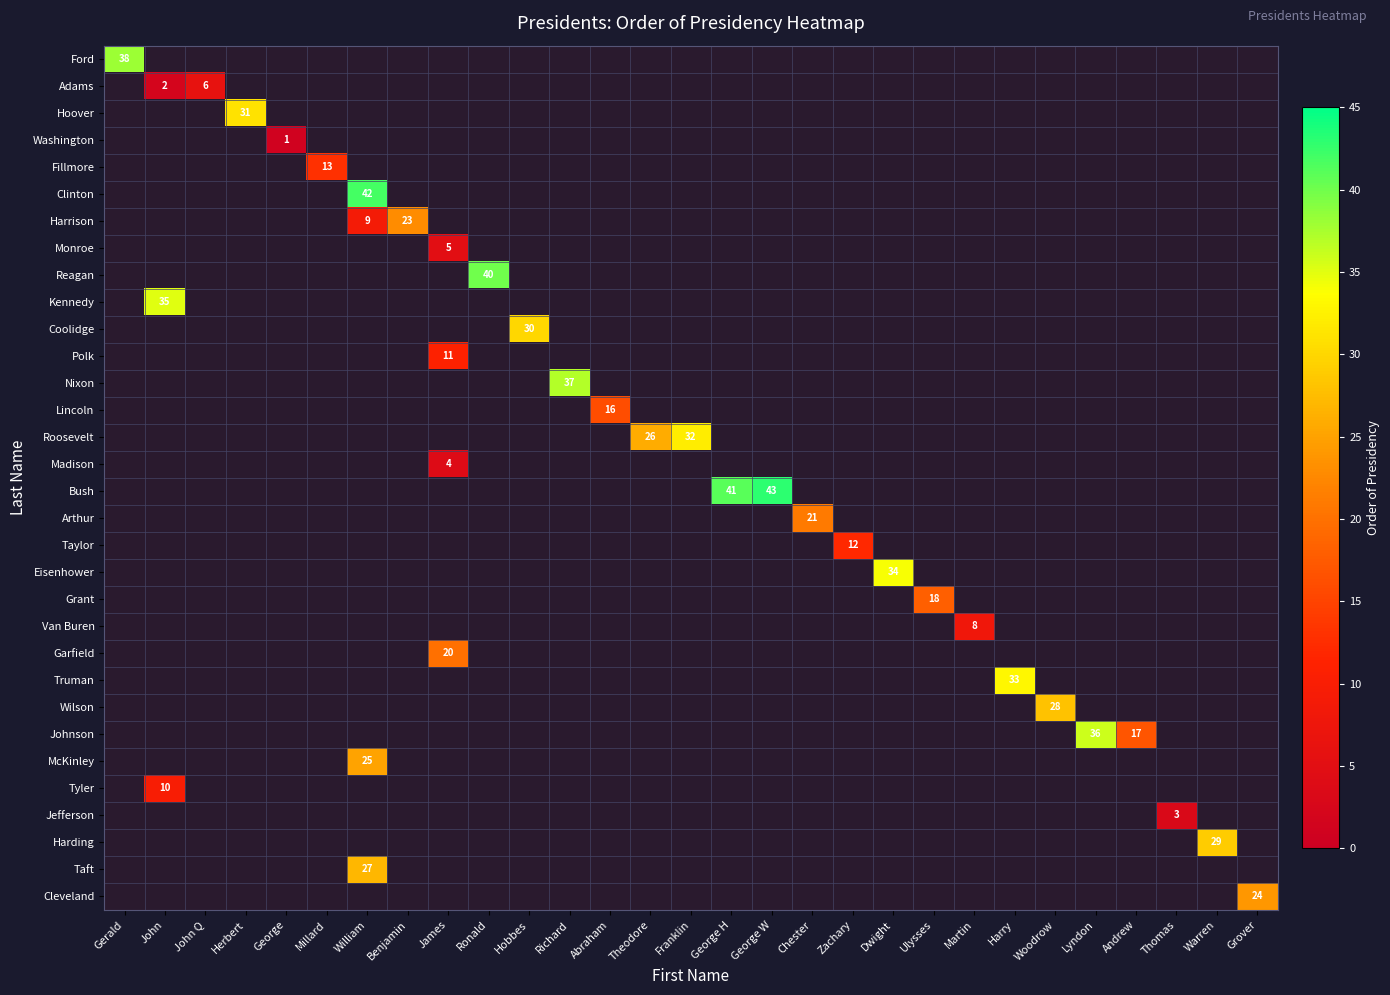

Which category has the highest value across all series?

George W